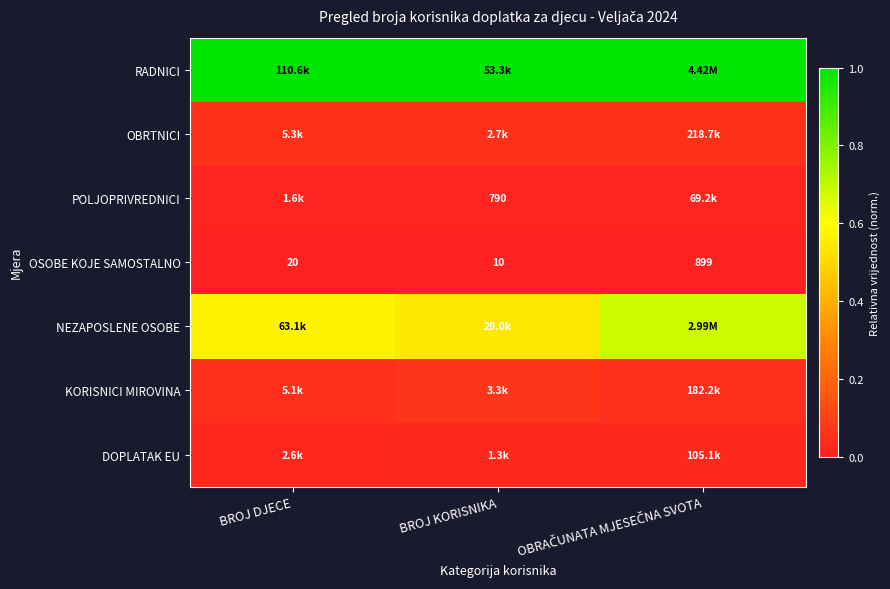

Which category has the lowest value in the OSOBE KOJE SAMOSTALNO series?

BROJ KORISNIKA